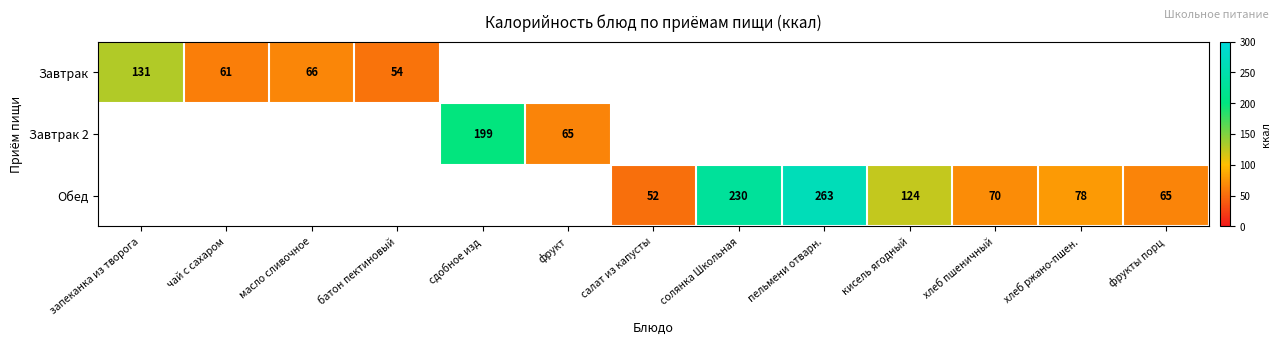

At how many categories does at least one series exceed 68?

7